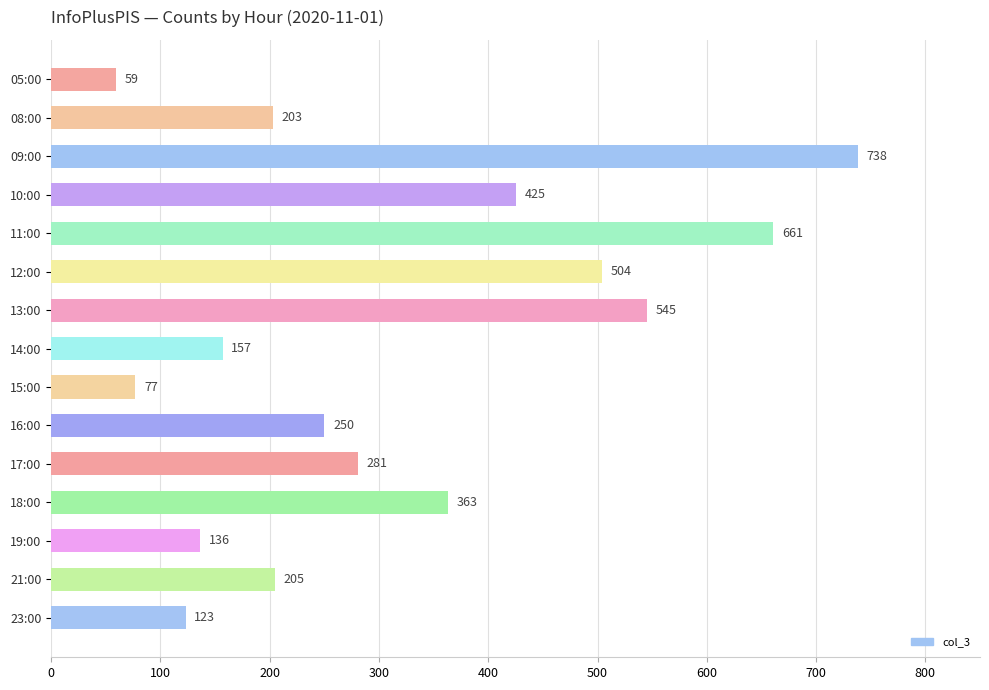

List the labels in order of value, smallest first.

05:00, 15:00, 23:00, 19:00, 14:00, 08:00, 21:00, 16:00, 17:00, 18:00, 10:00, 12:00, 13:00, 11:00, 09:00